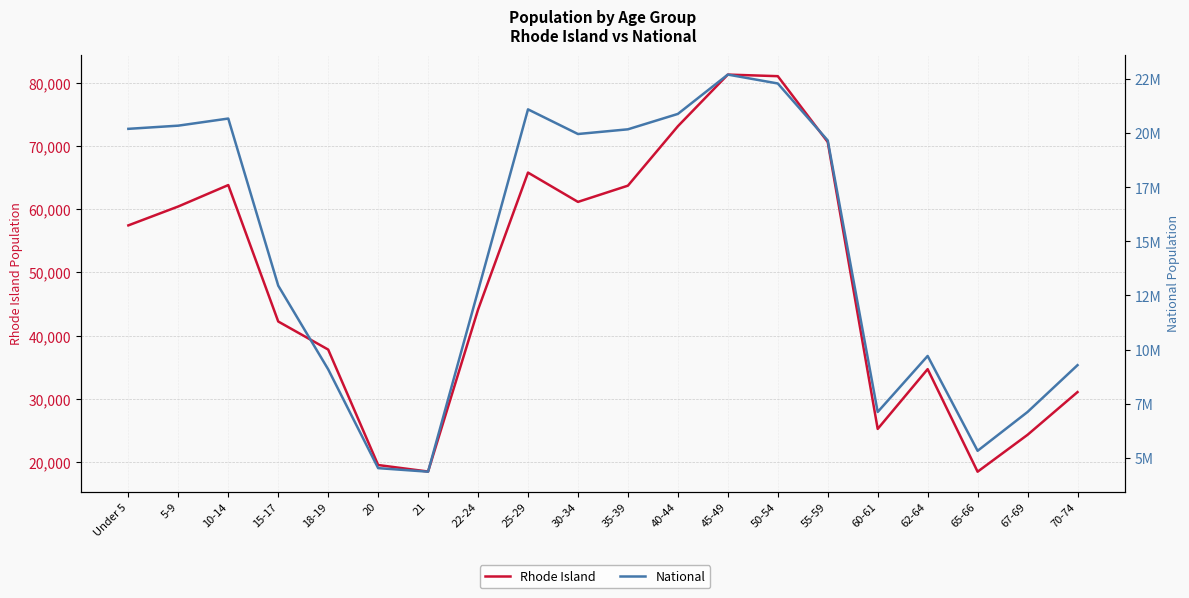

Which series changed the most between 15-17 and 20?

National